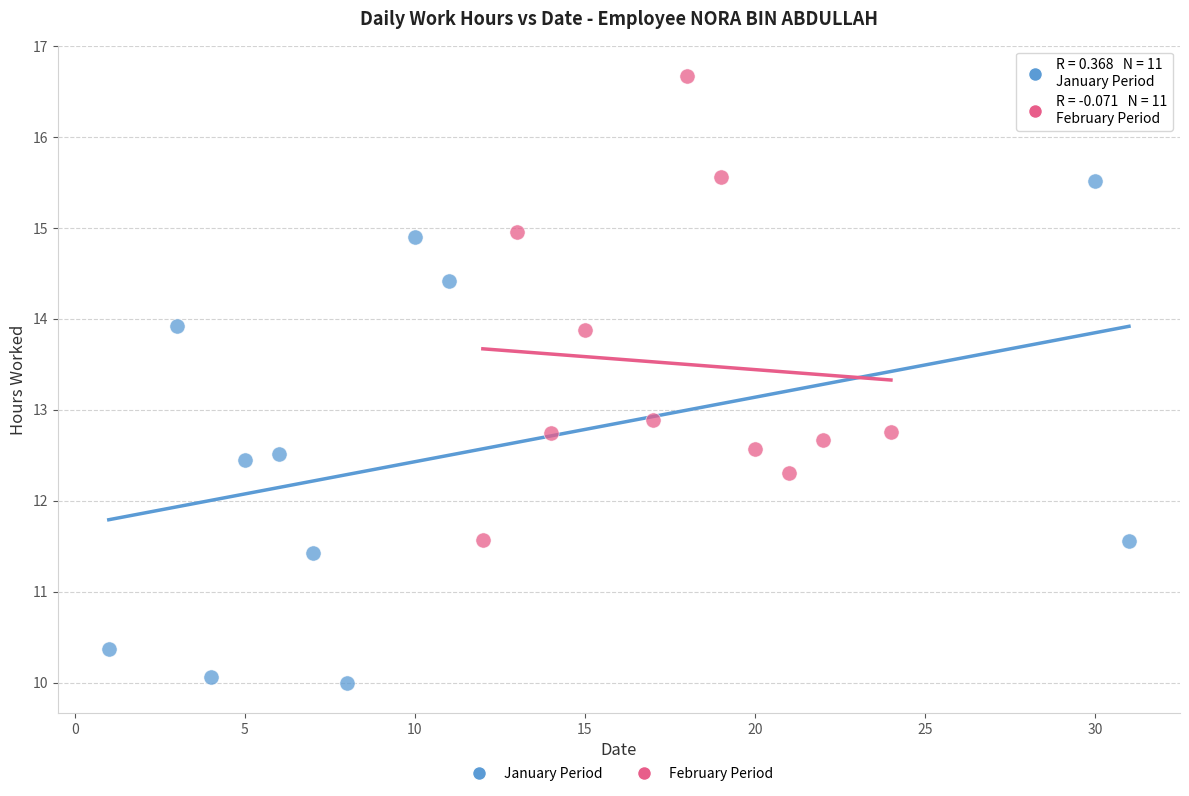

Which series reaches the minimum Y coordinate?

January Period